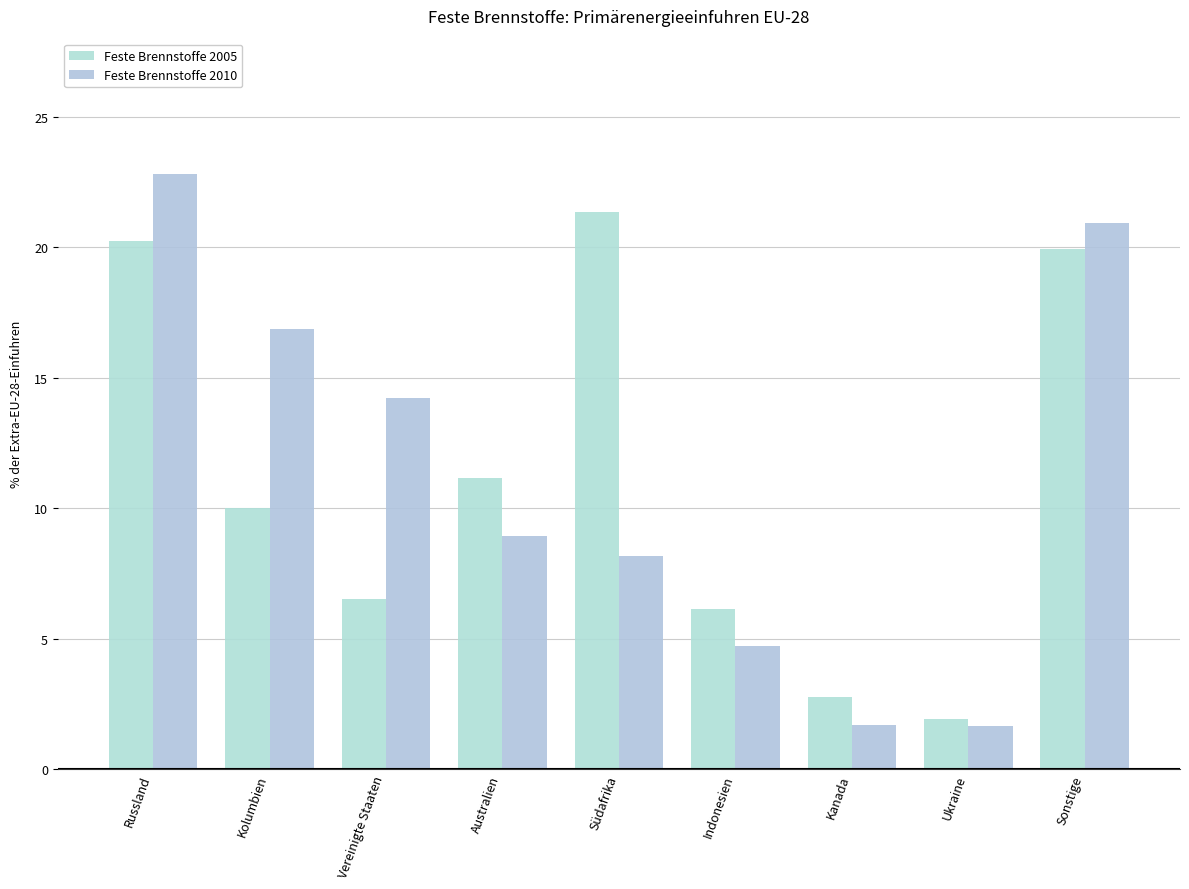

What is the sum of the Feste Brennstoffe 2010 values at Ukraine and Russland?

24.5